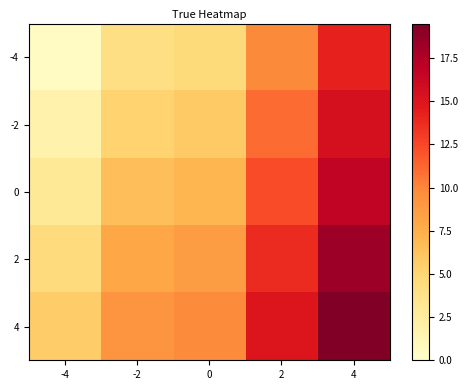

Which series has the largest total across all categories?

4